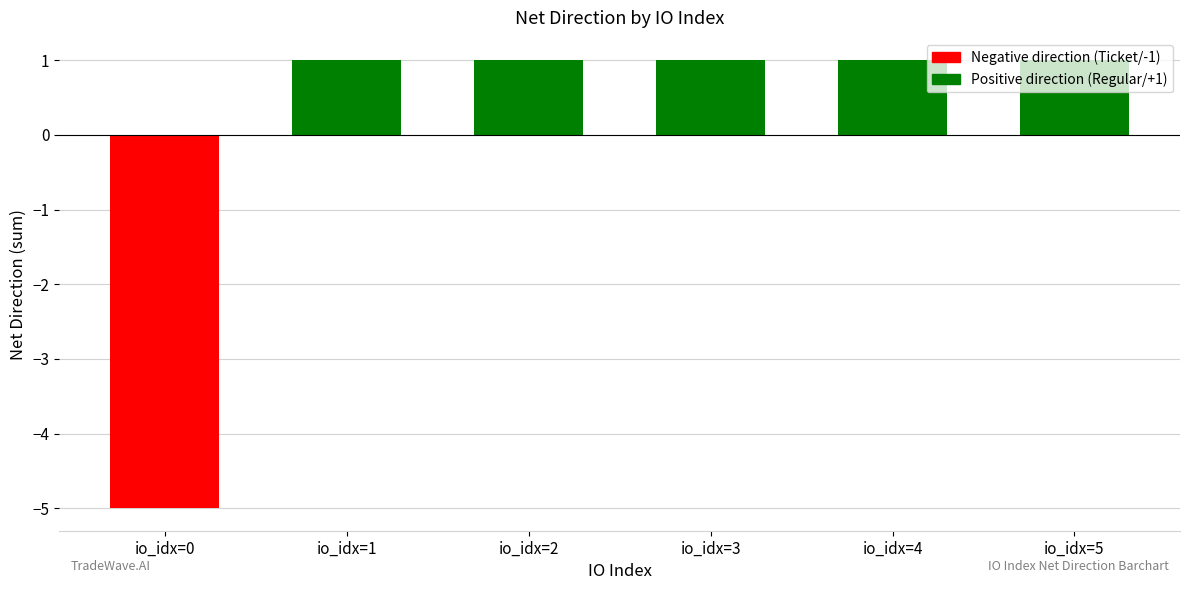

At which category does the chart reach its minimum across all series?

io_idx=0